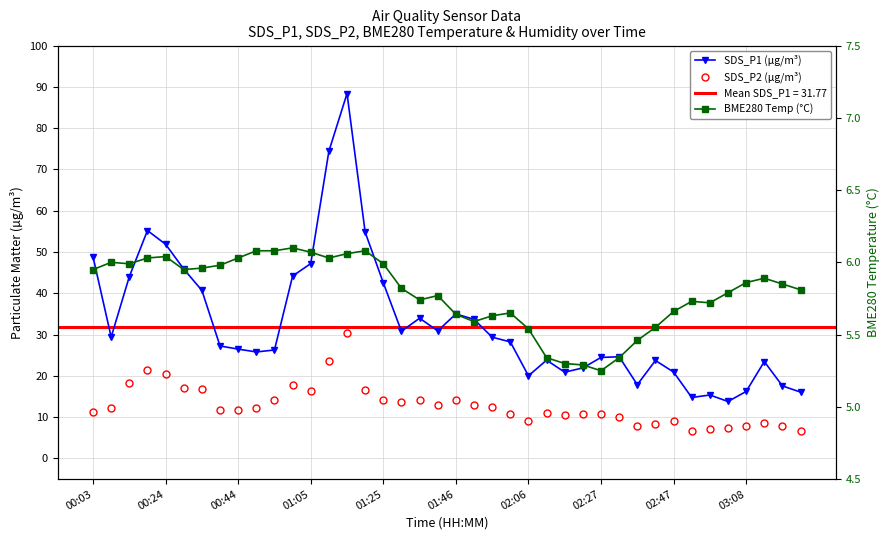

In SDS_P2 (µg/m³), how many points are higher than both neighbors (excluding endpoints)?

9